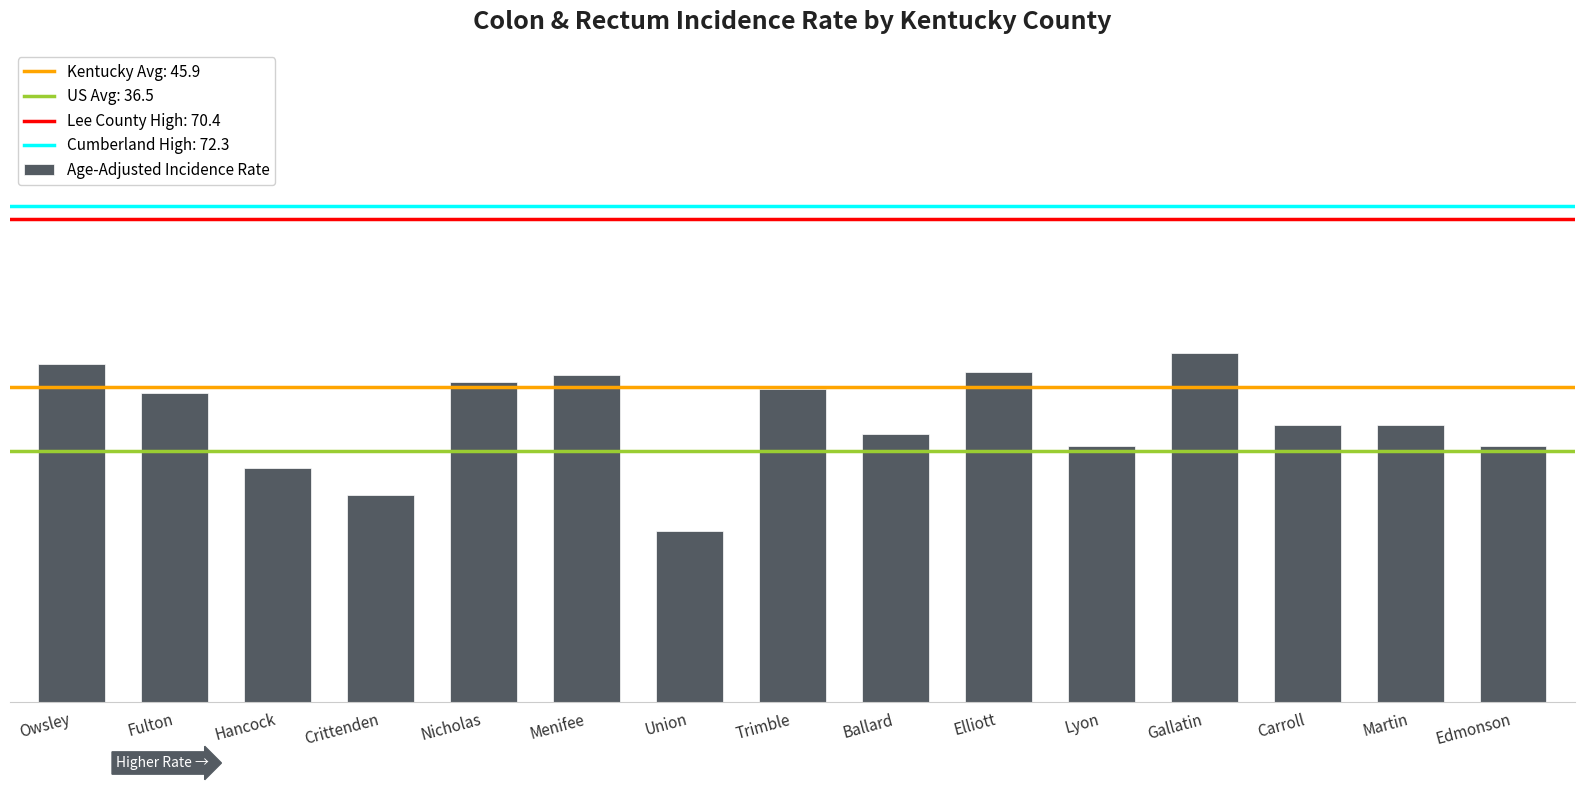

What is the minimum value shown in the chart?

24.9